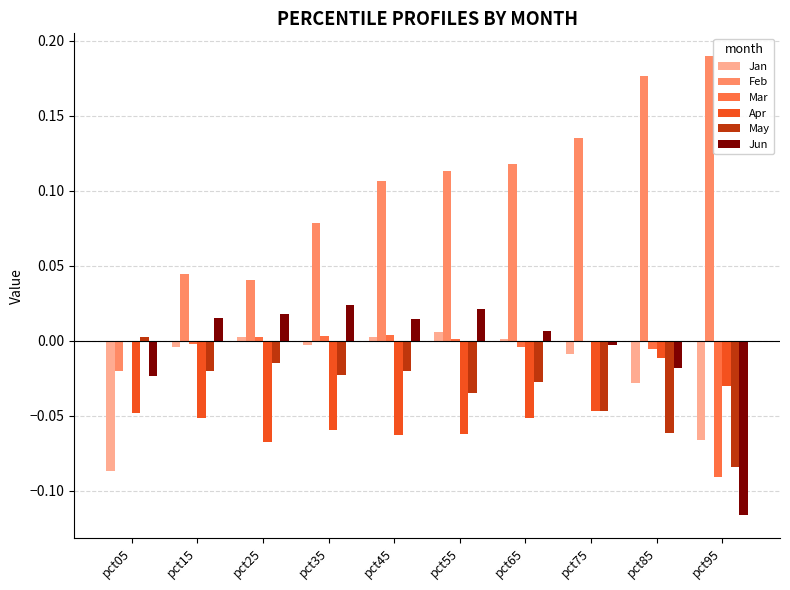

The value of May at pct55 is -0.1. True or false?

False